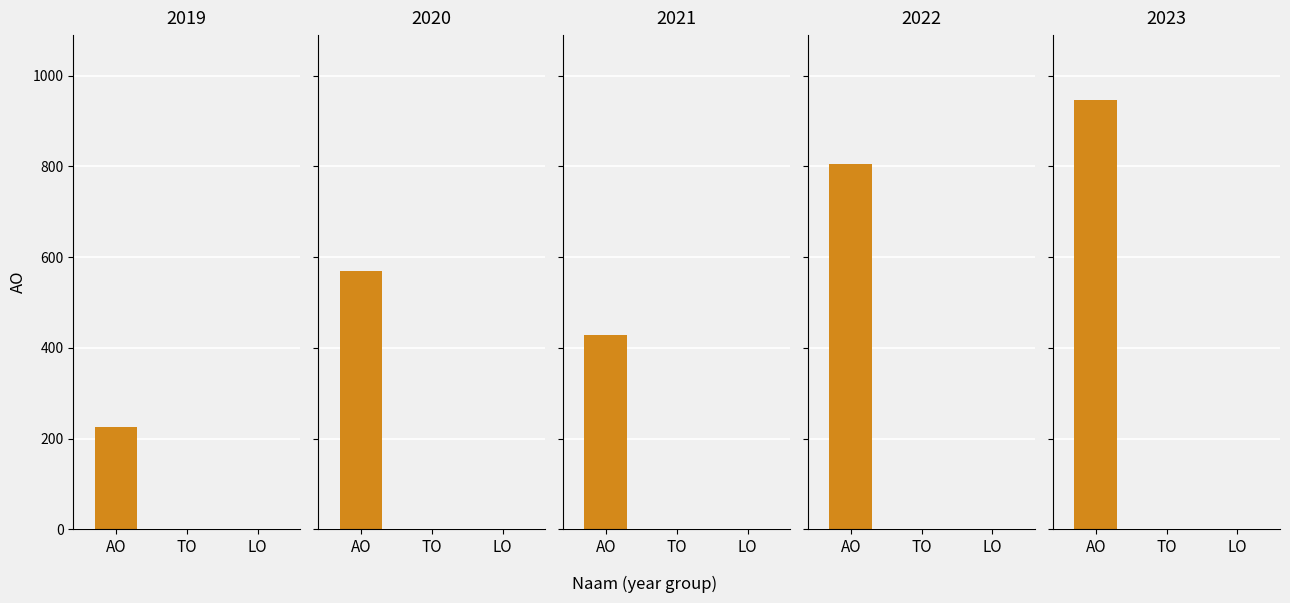

The value of AO at 1 is 340. True or false?

False